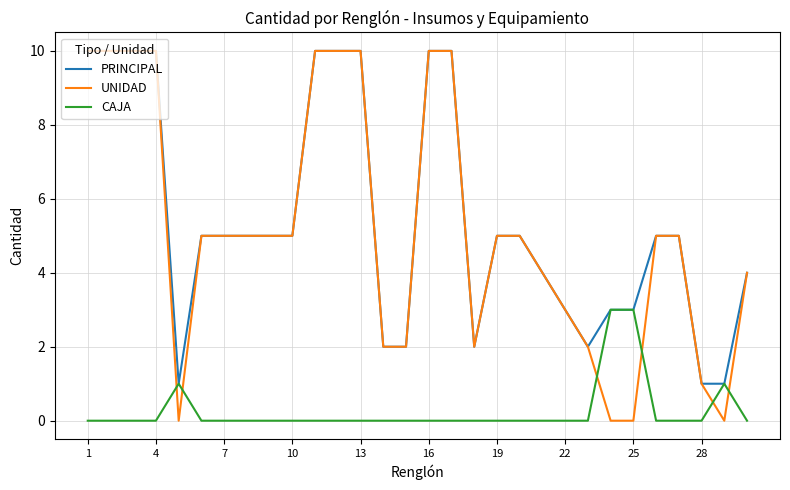

Which series has the widest spread of values?

UNIDAD